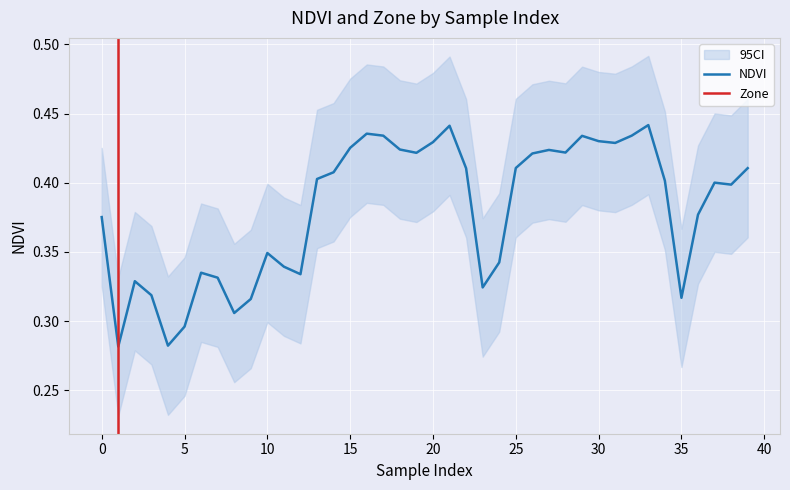

Which has a higher value, 29 or 36?

29